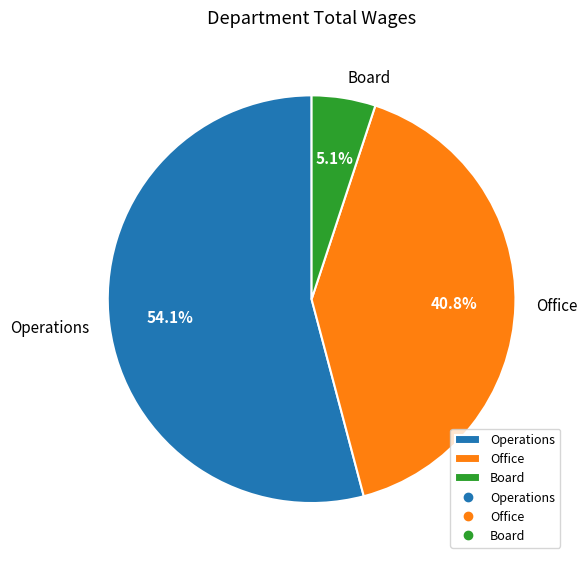

Which slice is the largest?

Operations